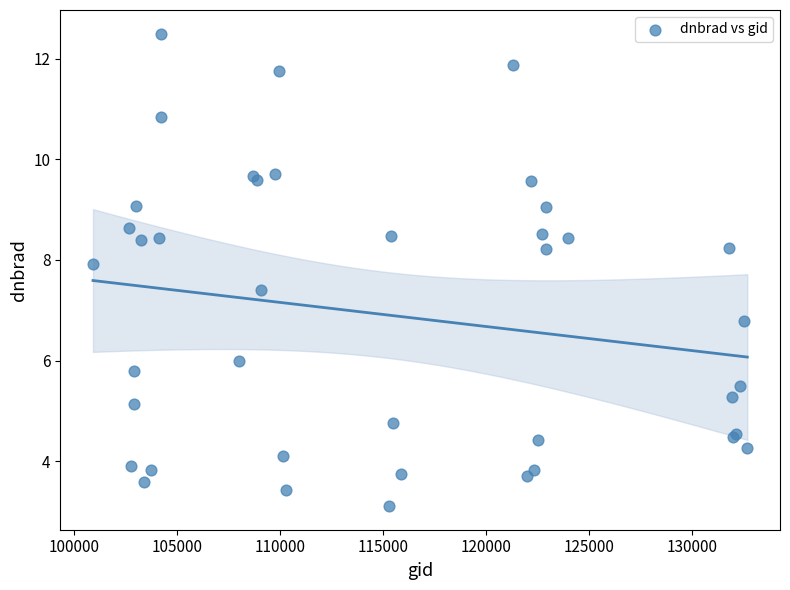

What Y value in the scatter plot is closest to 7?

6.8